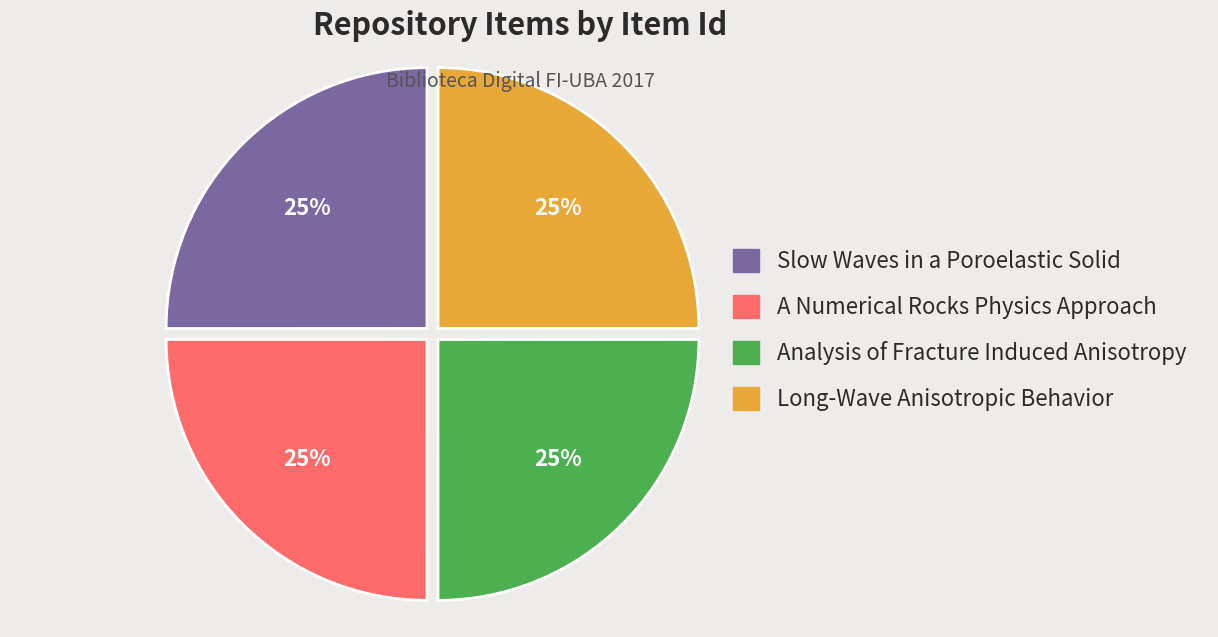

What is the ratio of the value at Long-Wave Anisotropic Behavior to the value at Slow Waves in a Poroelastic Solid?

1.0